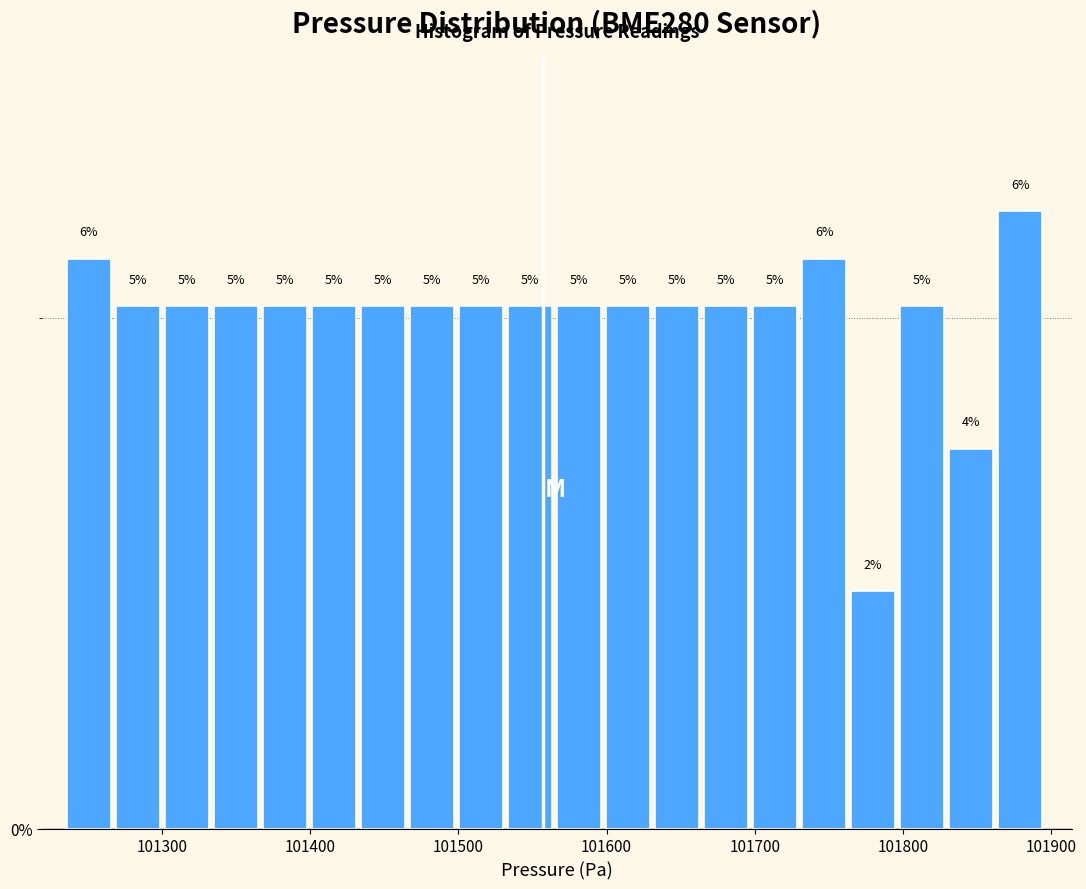

Around what value on the x-axis is the tallest bar? Give the approximate position of its centre, as read against the axis.

101880